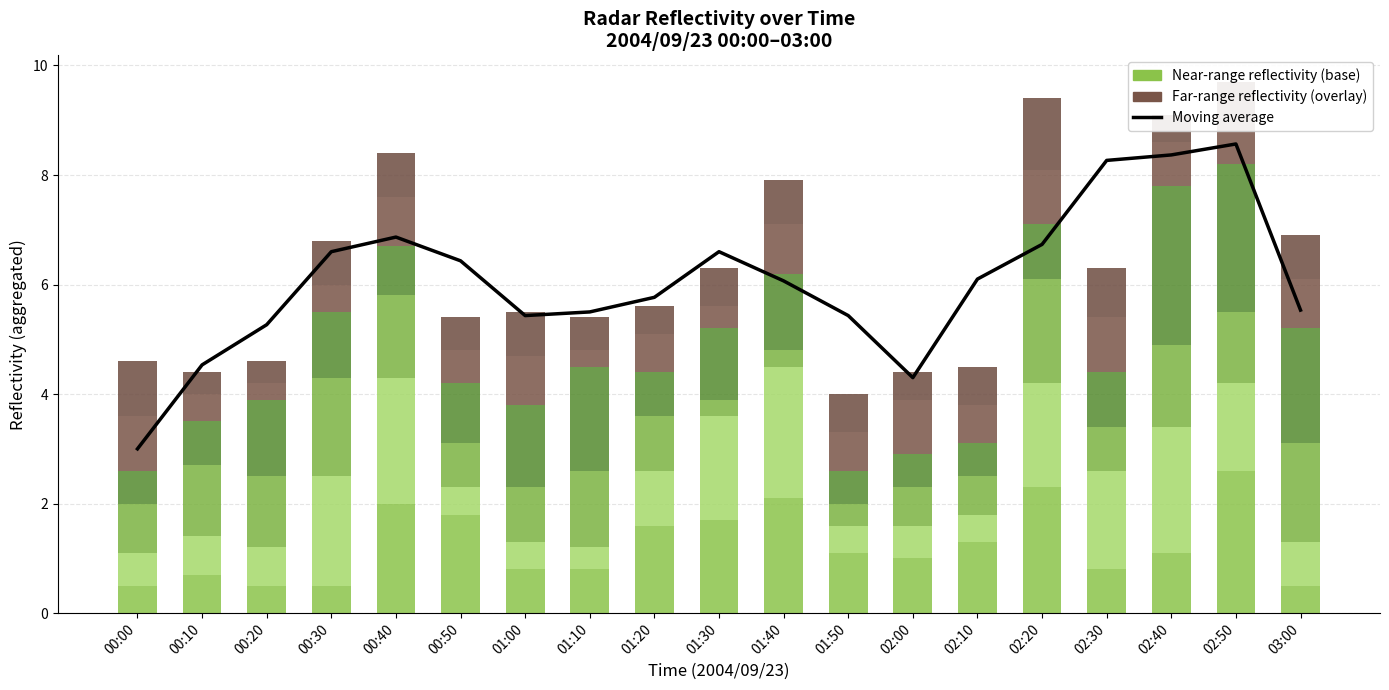

How many groups of bars are there?

19